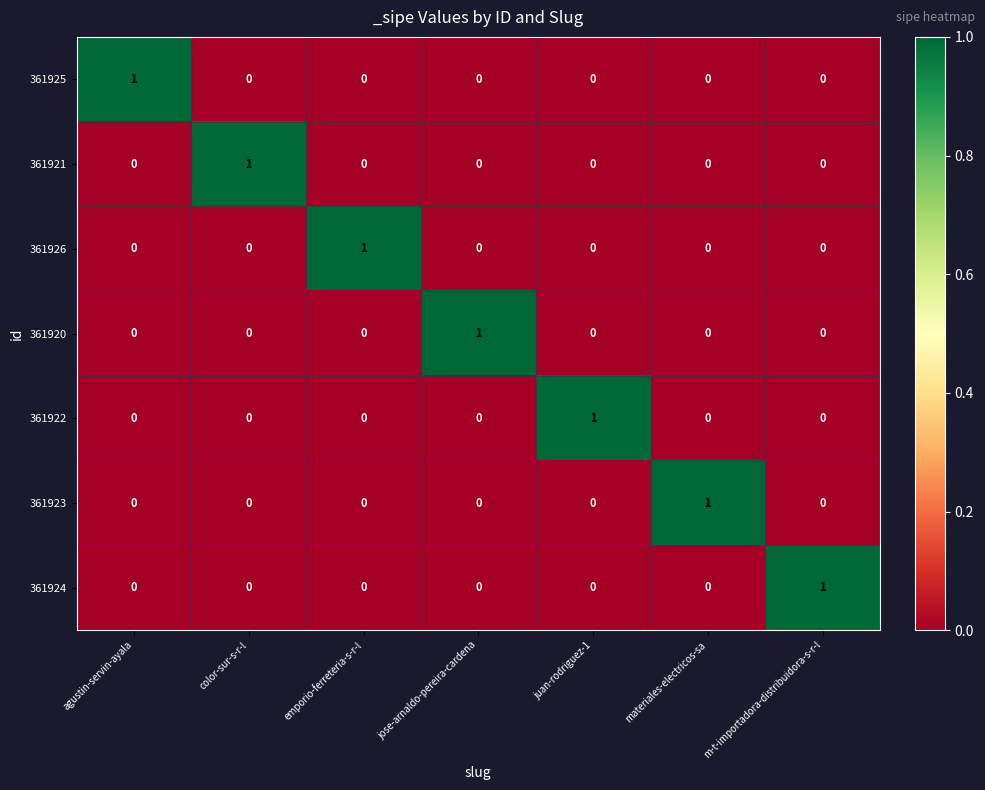

The 361925 series shows 1 at color-sur-s-r-l. True or false?

False